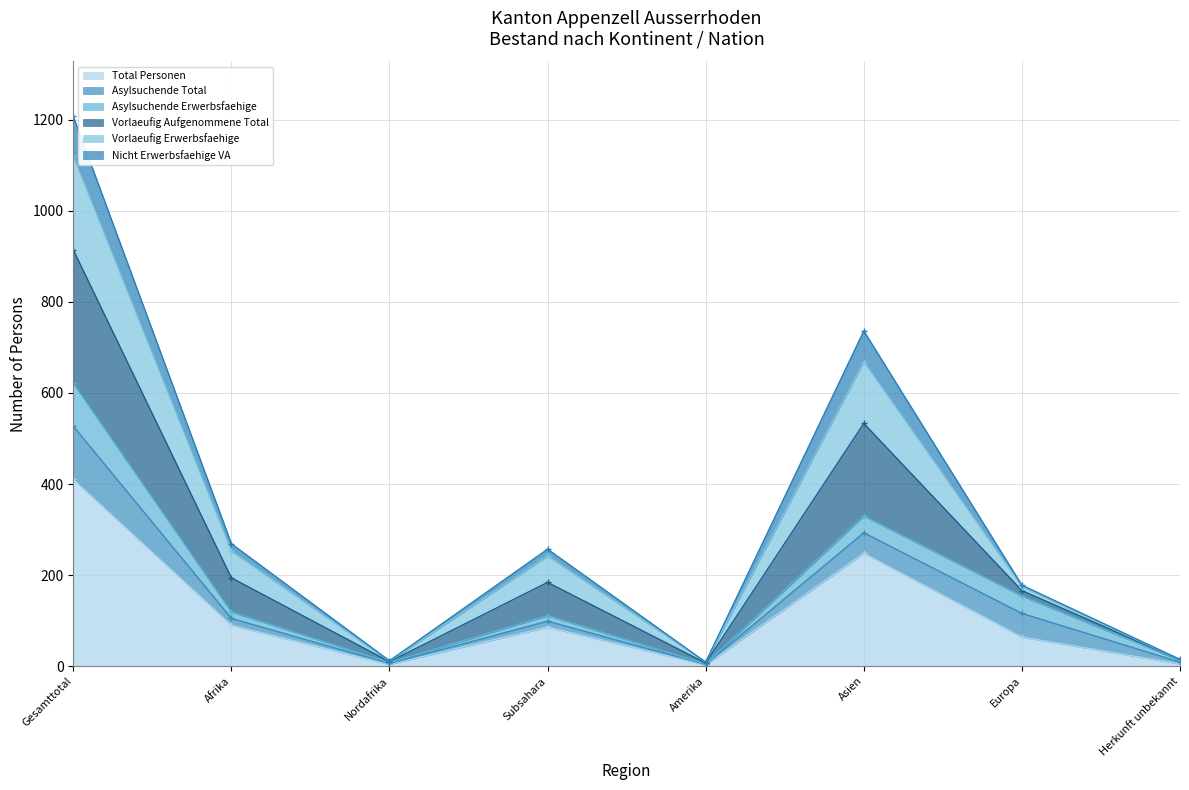

True or false: Vorlaeufig Aufgenommene Total and Vorlaeufig Erwerbsfaehige intersect in this chart.

False